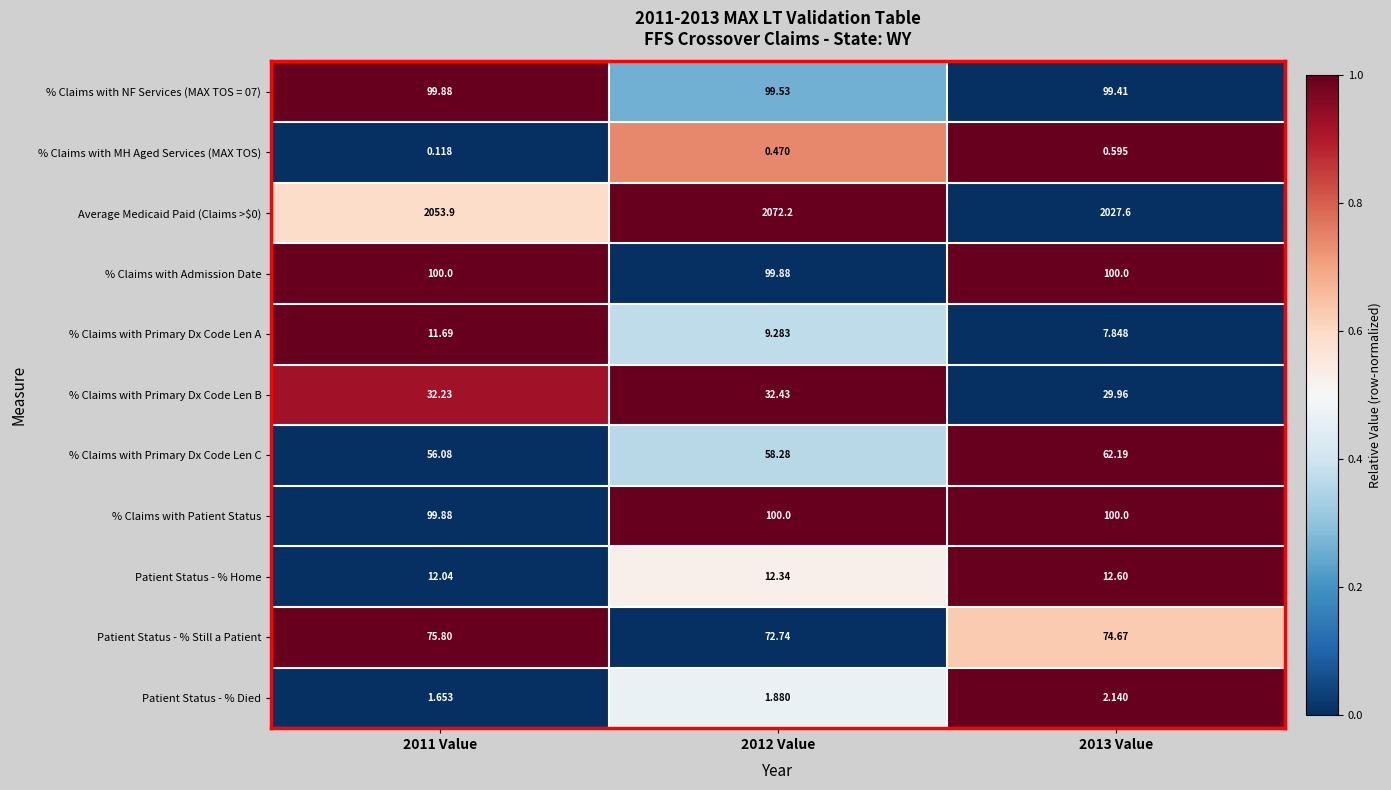

Is the value of % Claims with Primary Dx Code Len C at 2013 Value greater than the value of Average Medicaid Paid (Claims >$0) at 2011 Value?

No